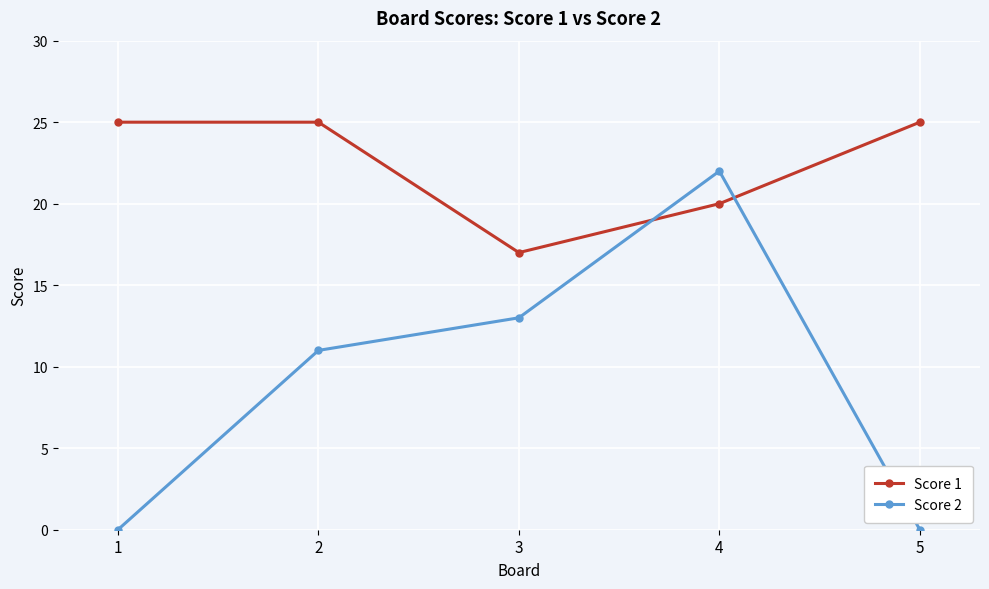

What is the value of the Score 1 point at the 5th from the left?

25